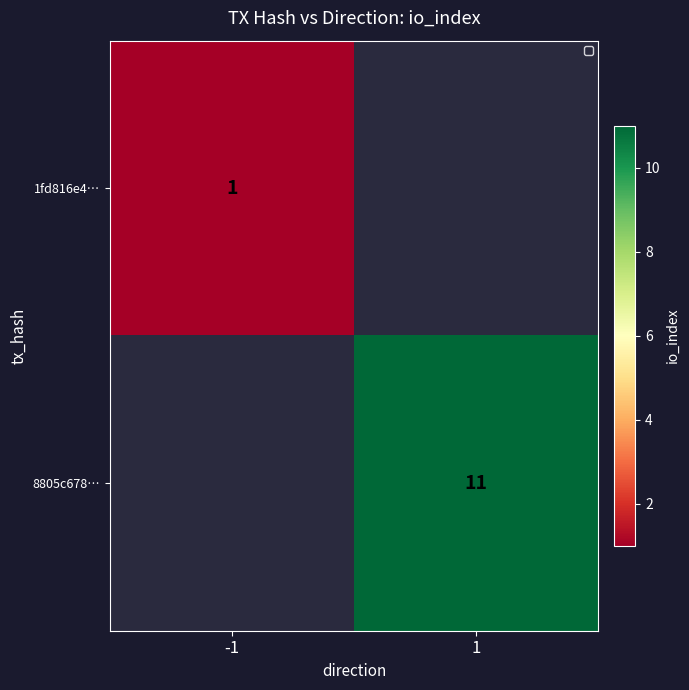

Is it true that 1fd816e4… equals 0 at -1?

False